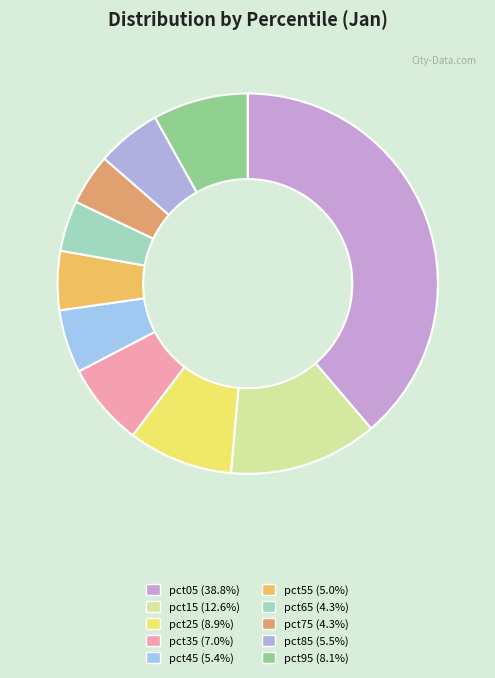

How much of the chart is everything except pct65?

95.7%